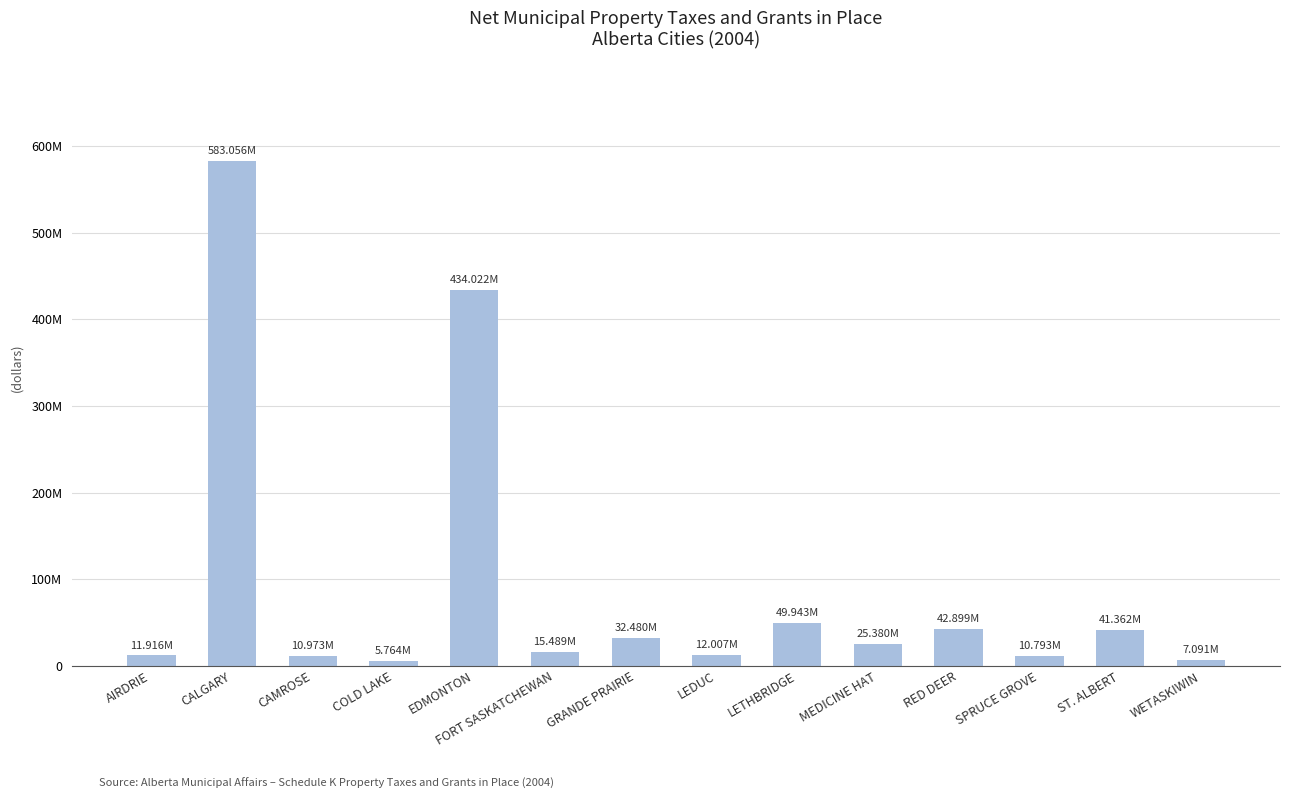

Which has a higher value, MEDICINE HAT or WETASKIWIN?

MEDICINE HAT